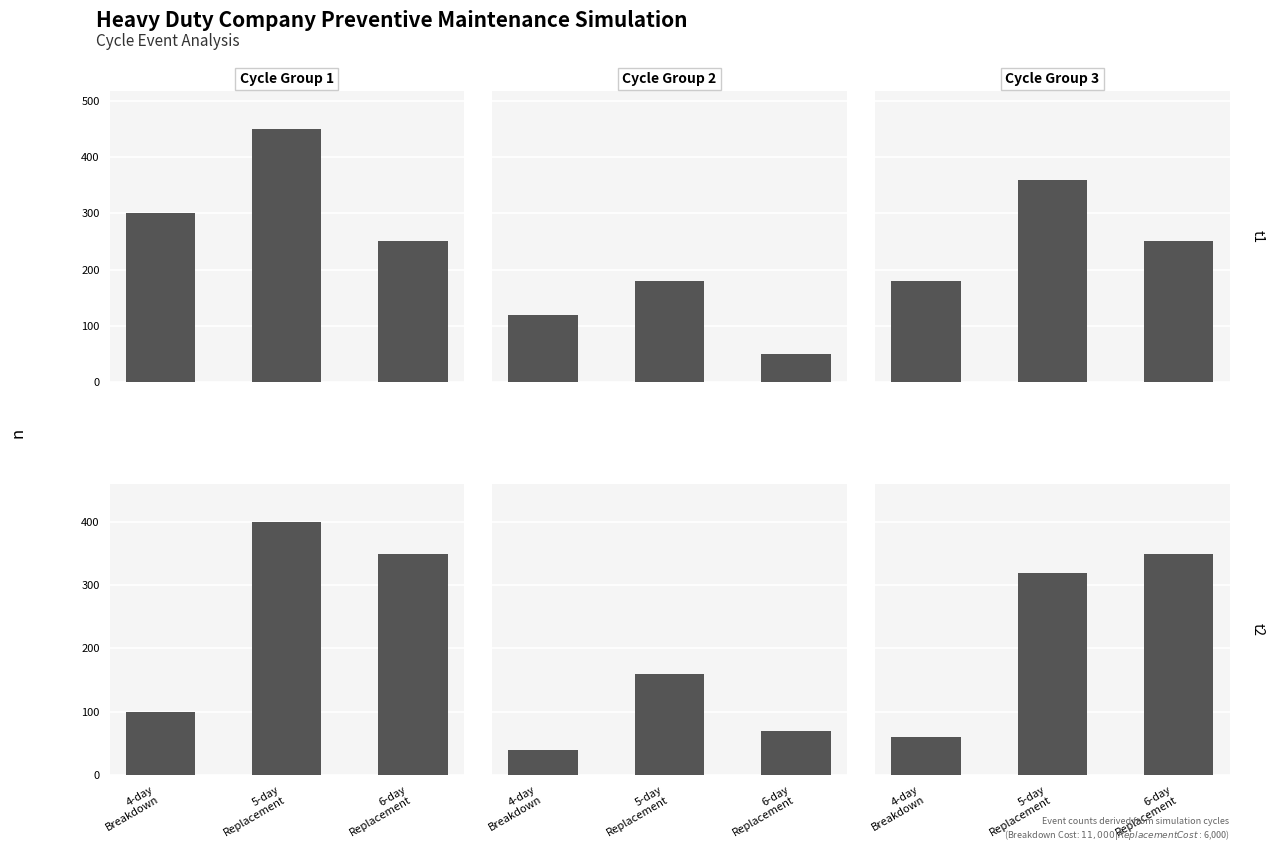

Where does the t2 group 1 series first go above 350?

5-day
Replacement